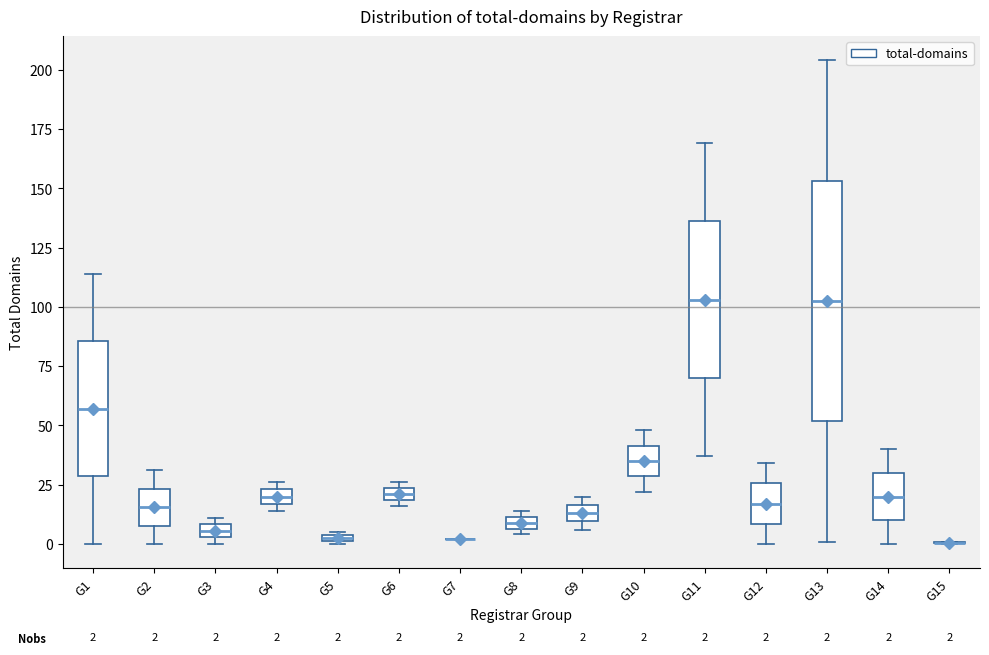

Which box is the tallest, from its lower edge to its upper edge?

G13